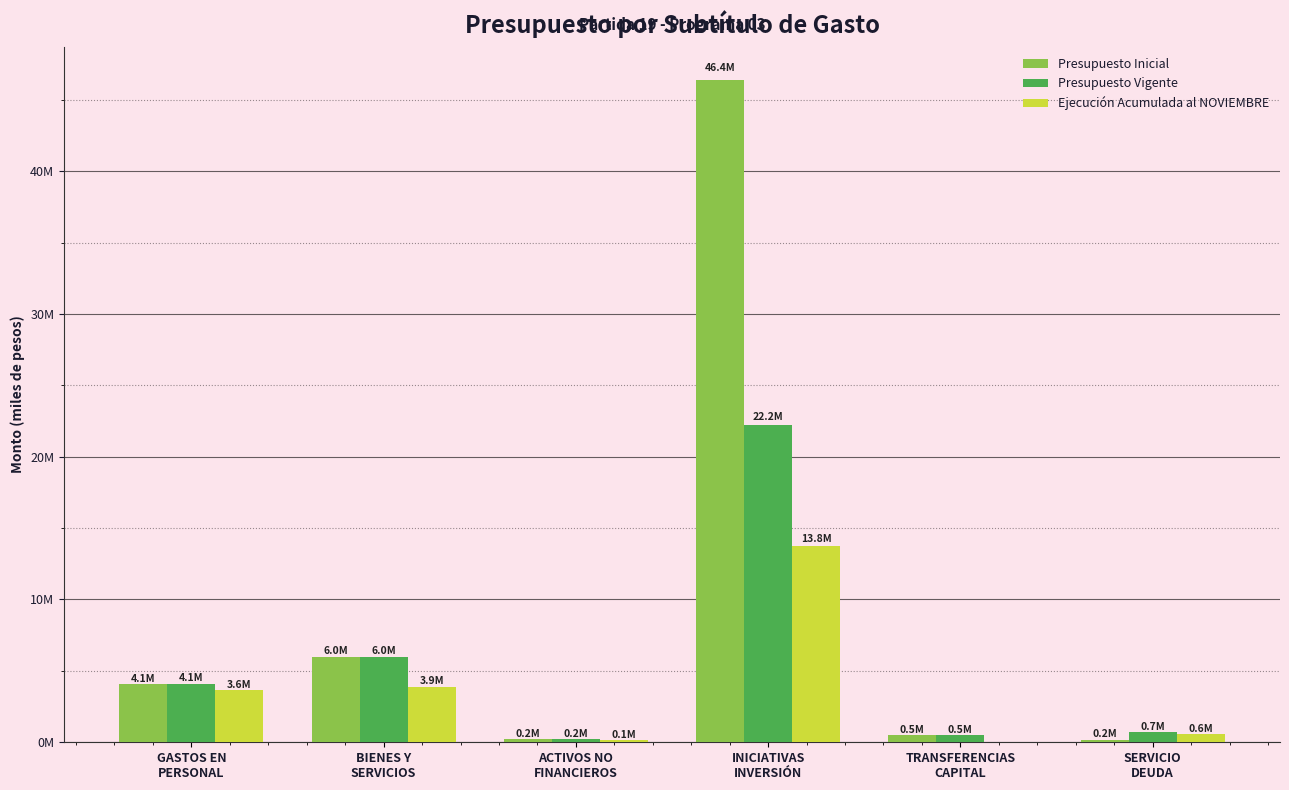

What are all the series names shown in the legend?

Presupuesto Inicial, Presupuesto Vigente, Ejecución Acumulada al NOVIEMBRE